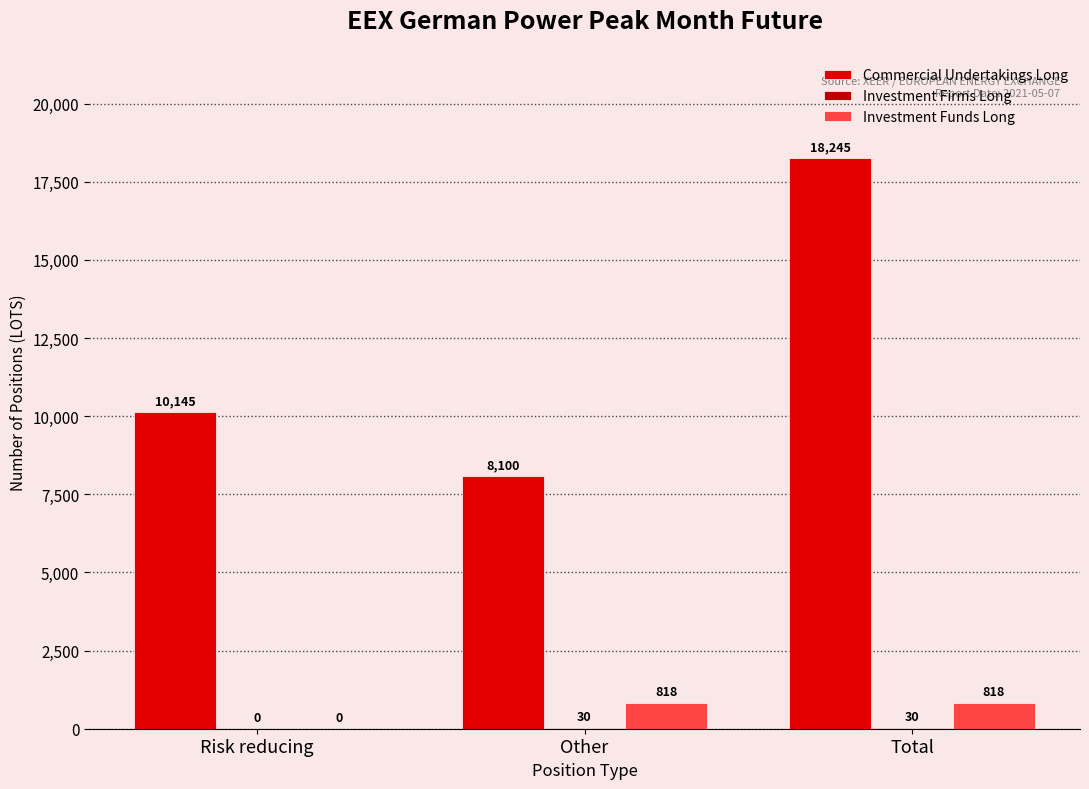

Rank the series by their maximum value, from lowest to highest.

Investment Firms Long, Investment Funds Long, Commercial Undertakings Long